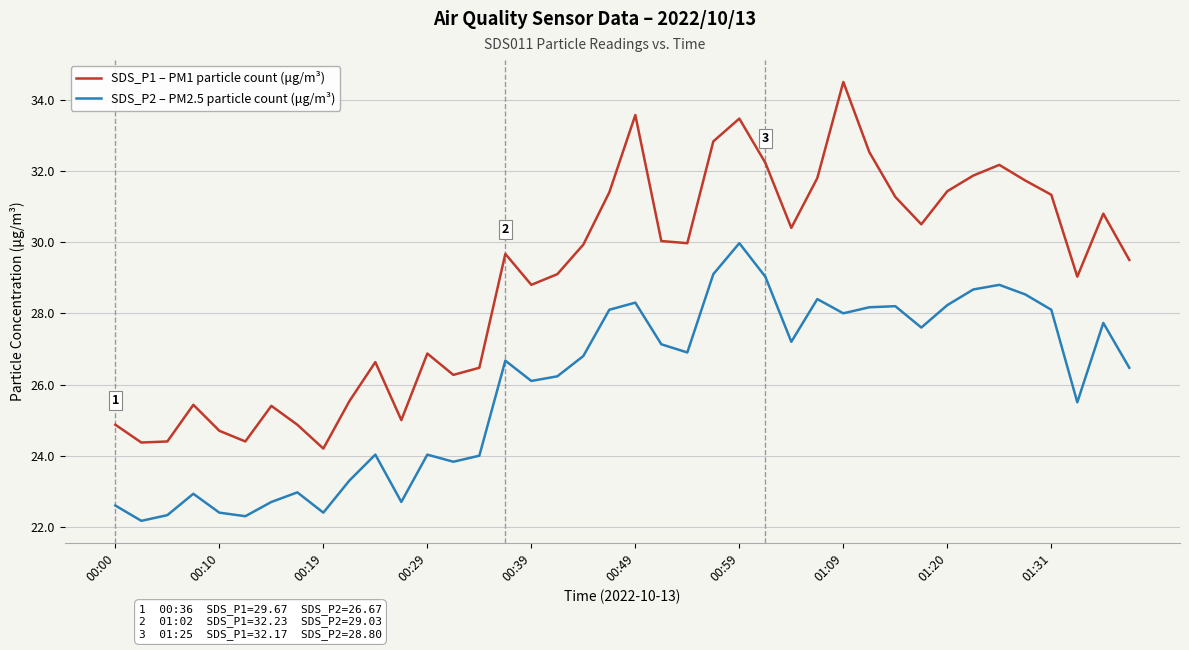

Which series has the largest total across all categories?

SDS_P1 – PM1 particle count (μg/m³)